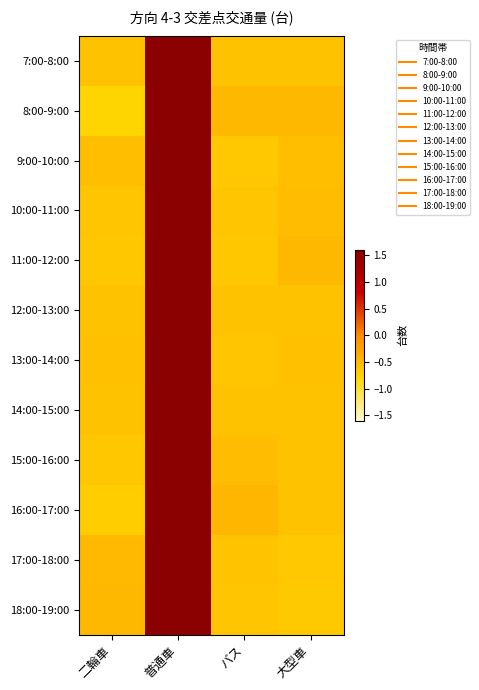

Rank the series at バス from lowest to highest value.

9:00-10:00, 11:00-12:00, 13:00-14:00, 18:00-19:00, 10:00-11:00, 17:00-18:00, 7:00-8:00, 12:00-13:00, 14:00-15:00, 15:00-16:00, 8:00-9:00, 16:00-17:00